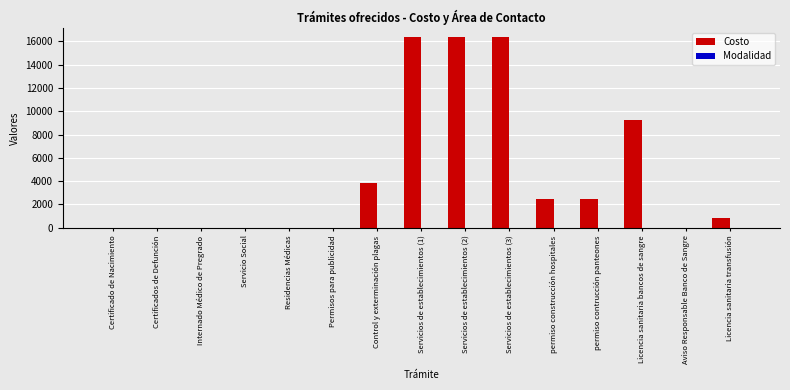

True or false: Costo has a value of 14835 at Licencia sanitaria bancos de sangre.

False